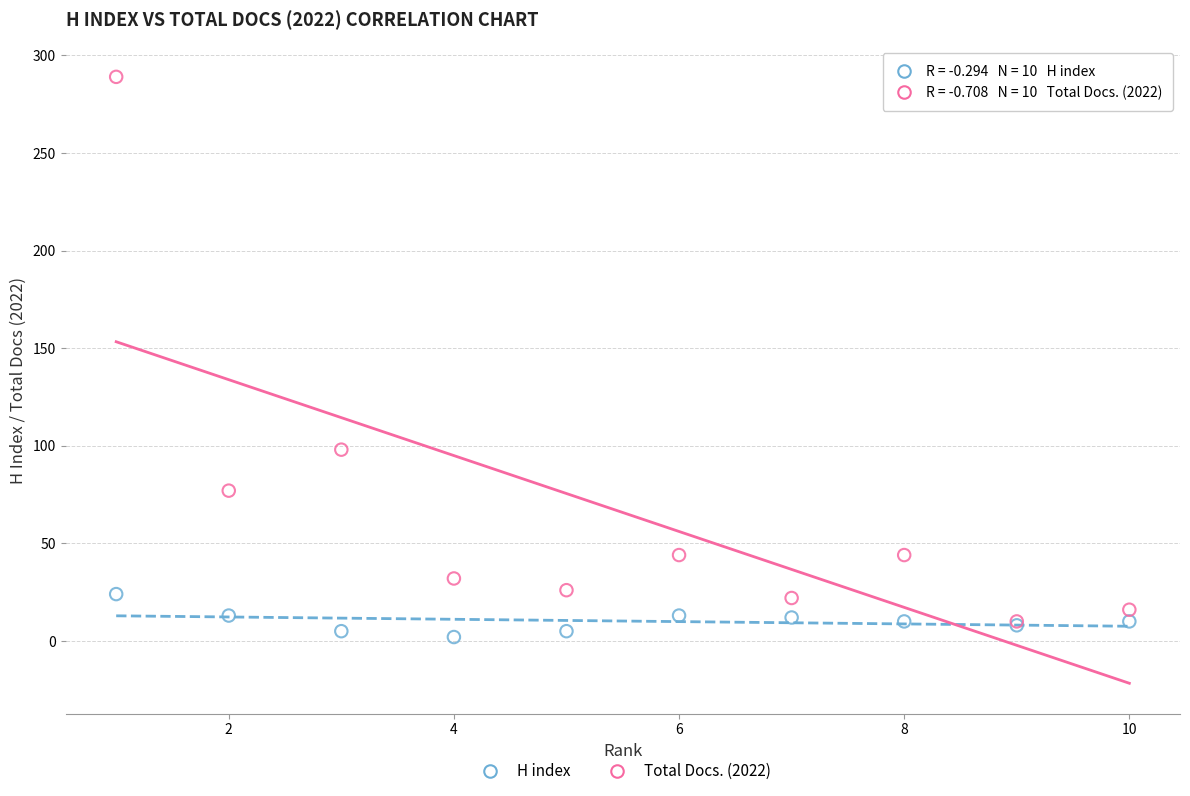

What are all the series names shown in the legend?

H index, Total Docs. (2022)